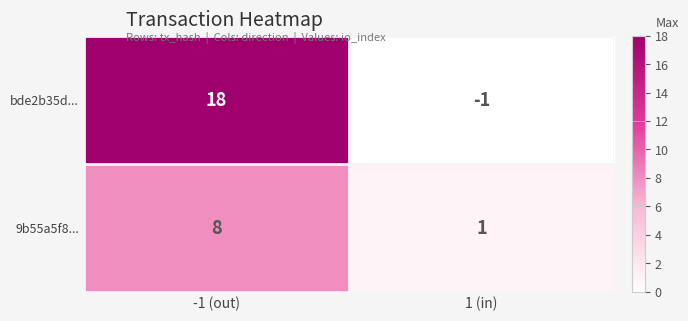

What is the maximum value shown in the chart?

18